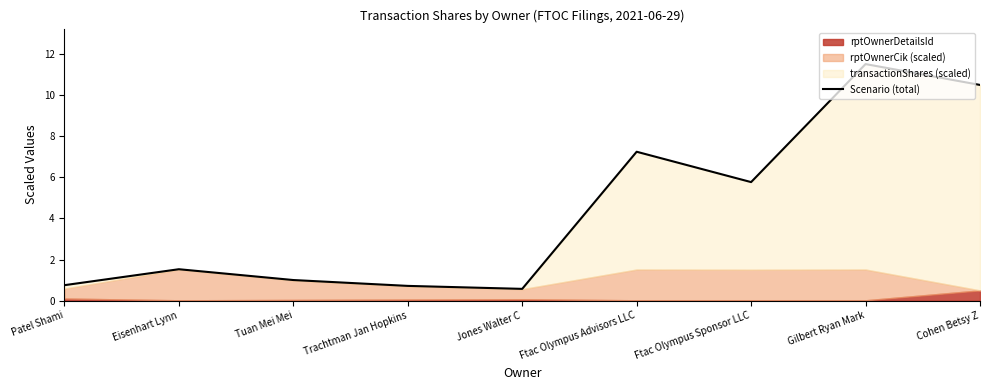

Does the chart have visible grid lines?

No